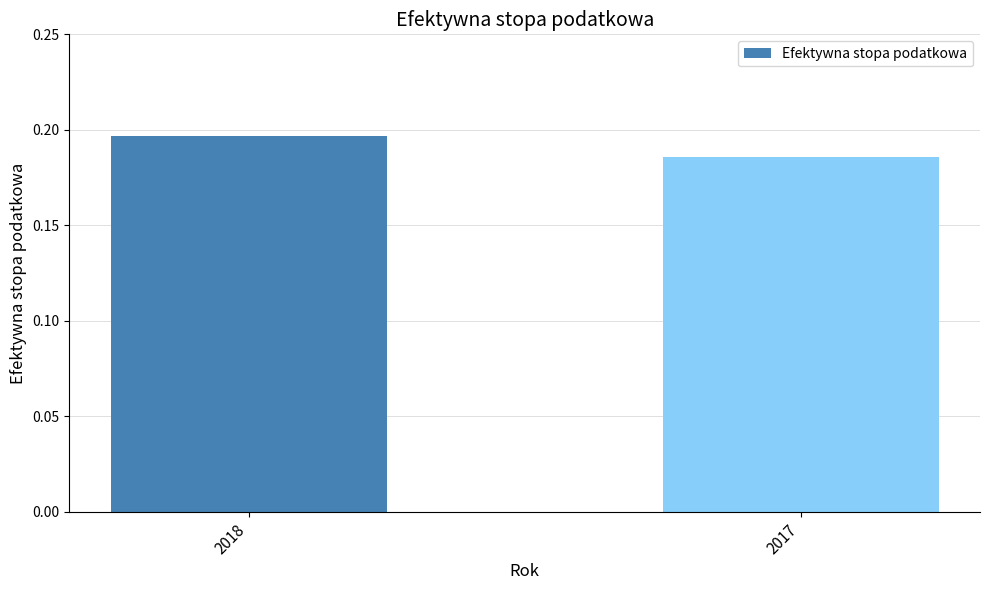

List the labels in order of value, largest first.

2018, 2017